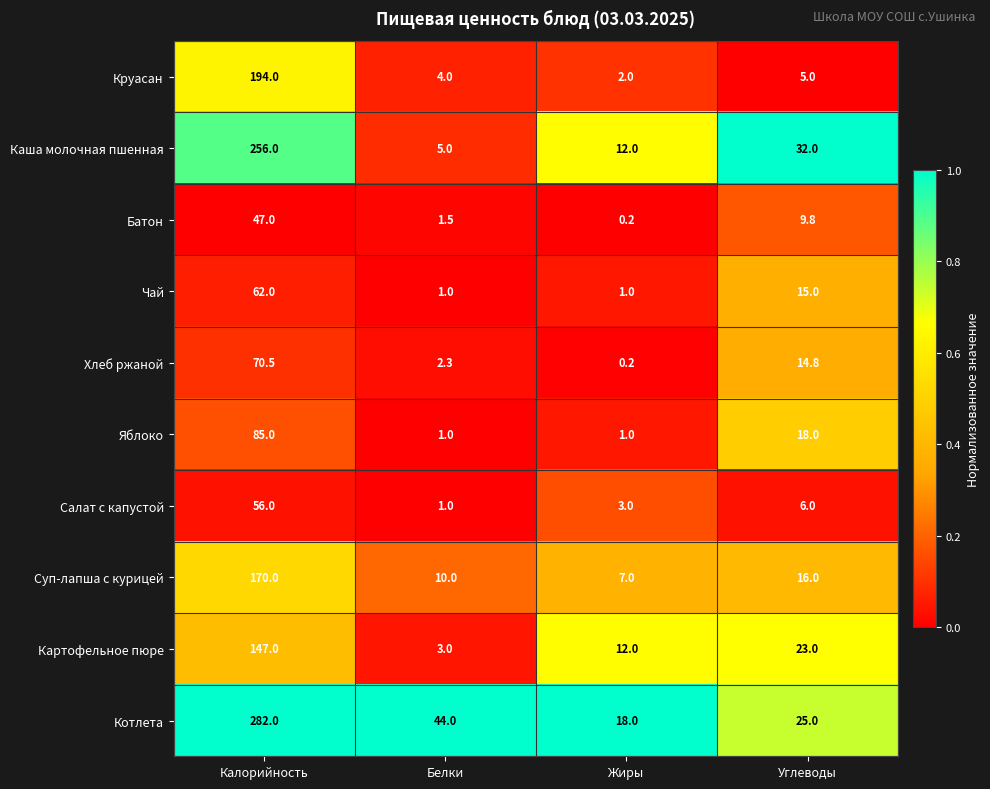

List the series in order of their peak value, highest first.

Котлета, Каша молочная пшенная, Круасан, Суп-лапша с курицей, Картофельное пюре, Яблоко, Хлеб ржаной, Чай, Салат с капустой, Батон